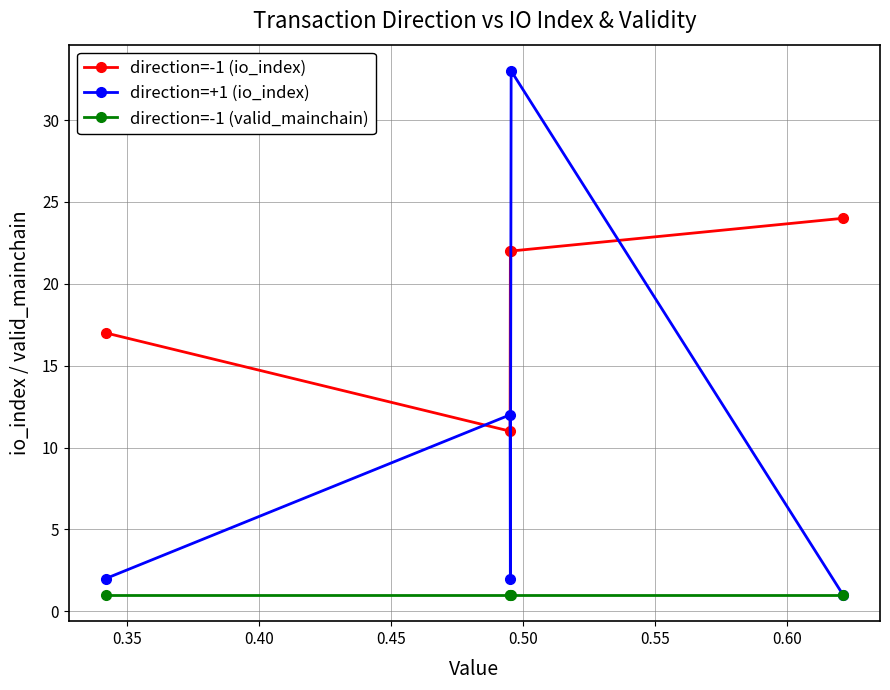

Which series has the widest spread of values?

direction=+1 (io_index)